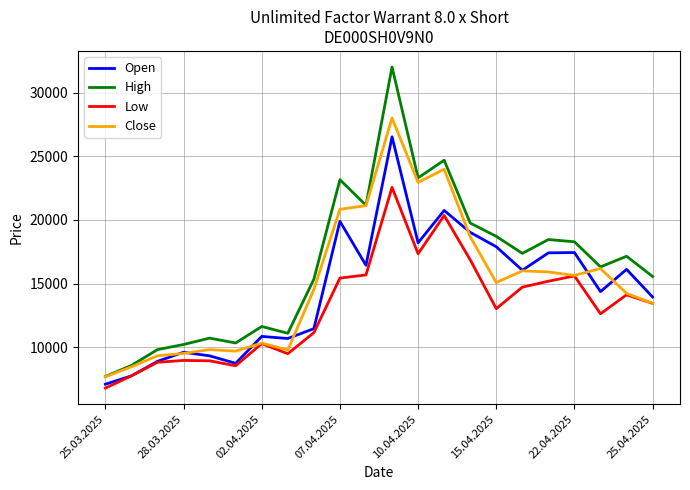

Which series has the largest range (max minus min)?

High